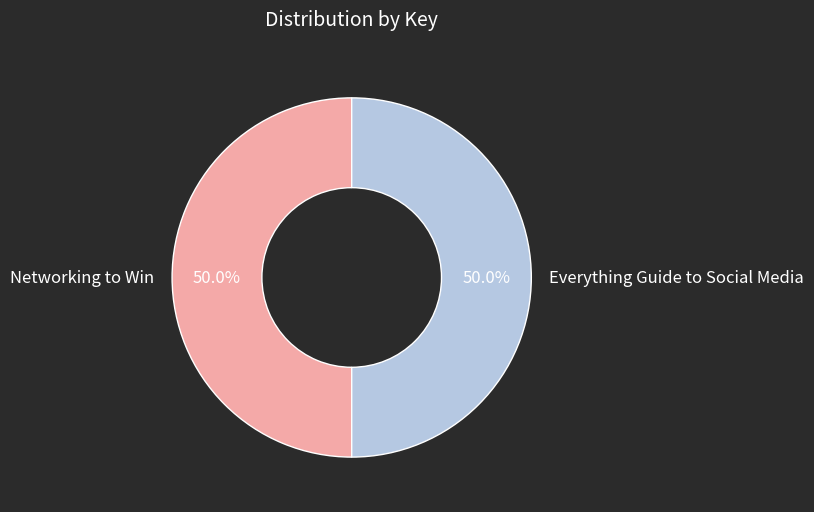

The Networking to Win slice represents 37% of the pie. True or false?

False